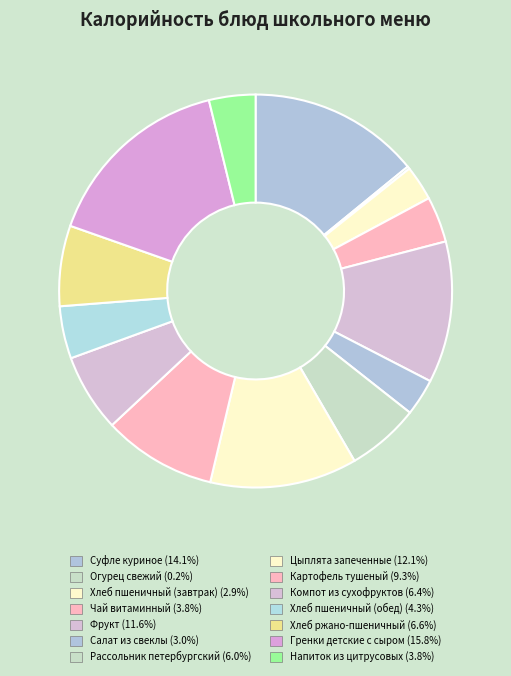

How many slices are in this pie chart?

14